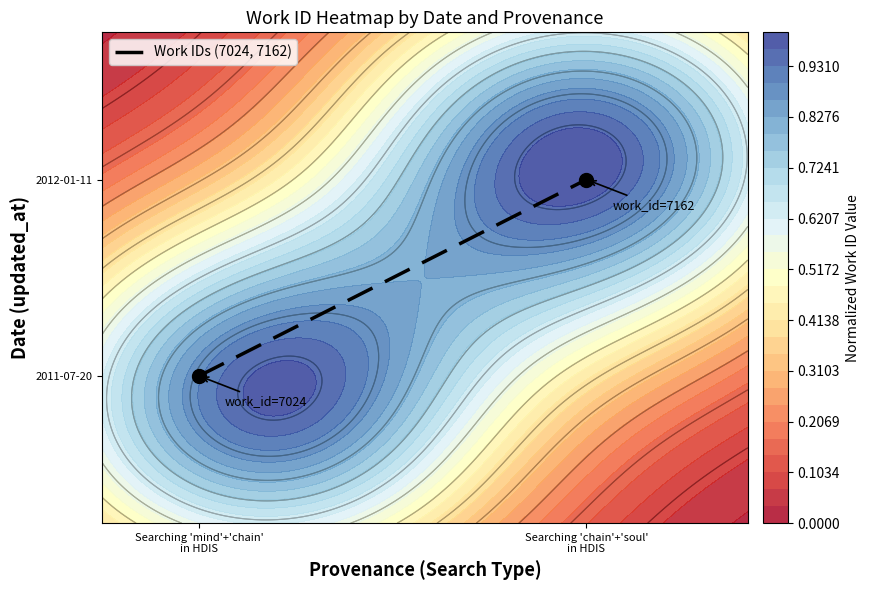

Between Searching 'mind'+'chain'
in HDIS and Searching 'chain'+'soul'
in HDIS, which is larger?

Searching 'chain'+'soul'
in HDIS